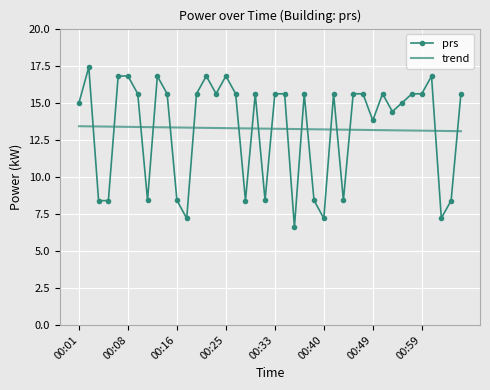

Which series ends up on top after the final intersection of trend and prs?

prs